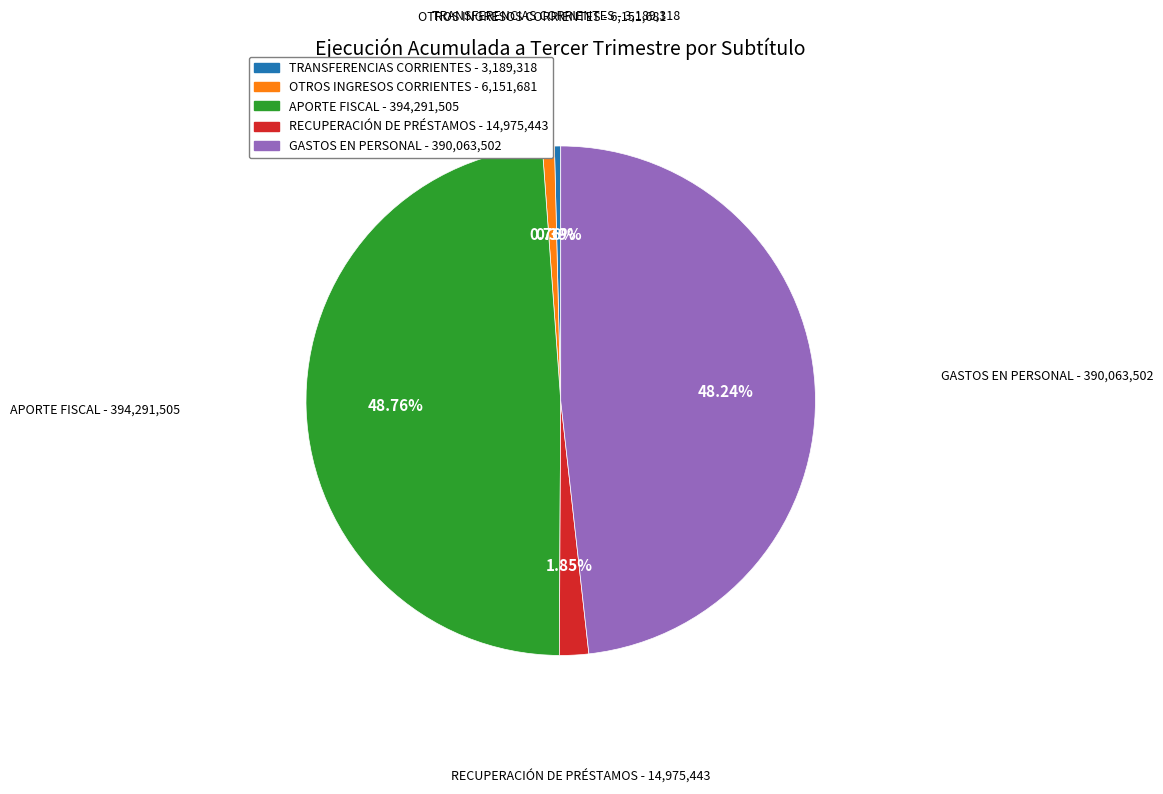

How many slices are in this pie chart?

5